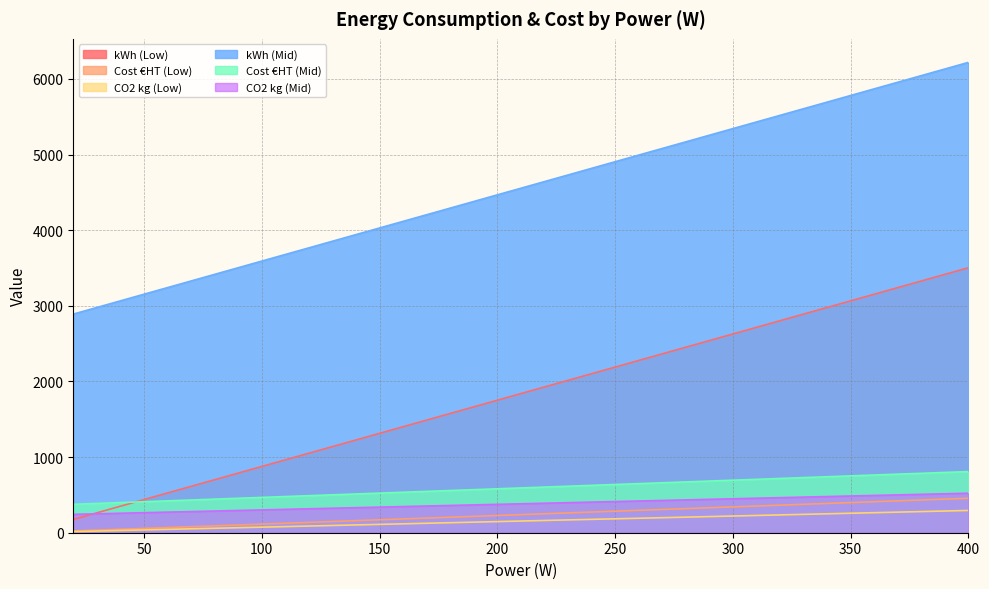

Rank the series by their maximum value, from lowest to highest.

CO2 kg (Low), Cost €HT (Low), CO2 kg (Mid), Cost €HT (Mid), kWh (Low), kWh (Mid)